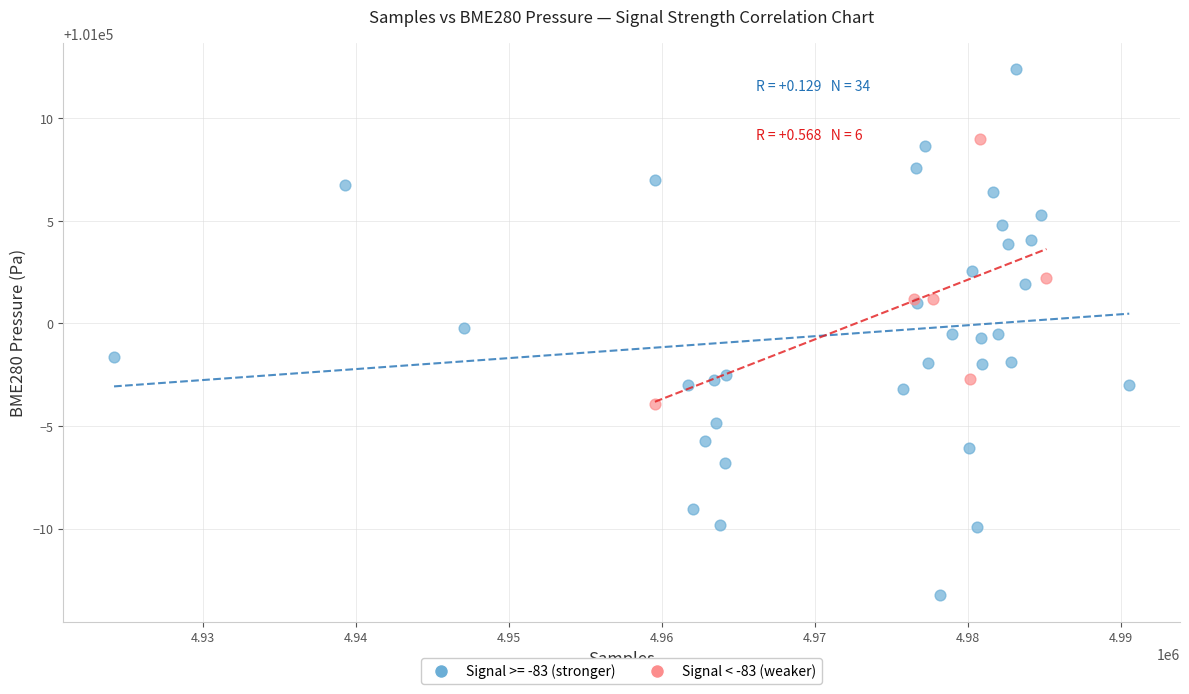

Which series reaches the maximum Y coordinate?

Signal >= -83 (stronger)